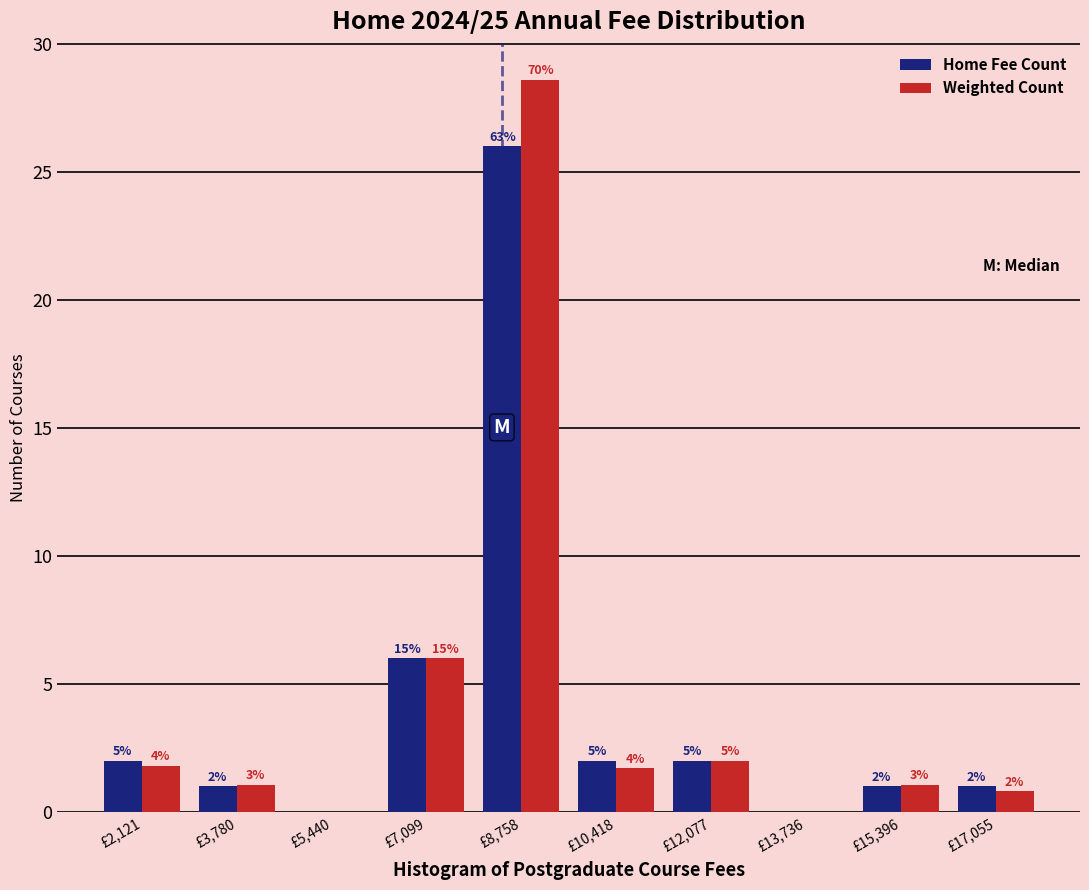

How many groups of bars are there?

10